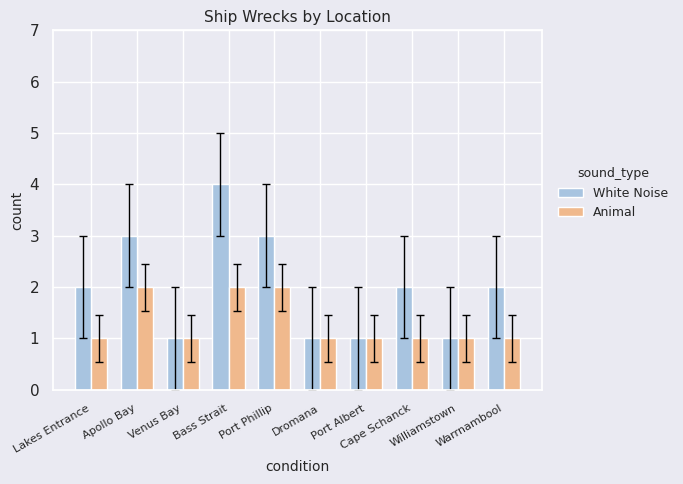

Which series has the largest total across all categories?

White Noise